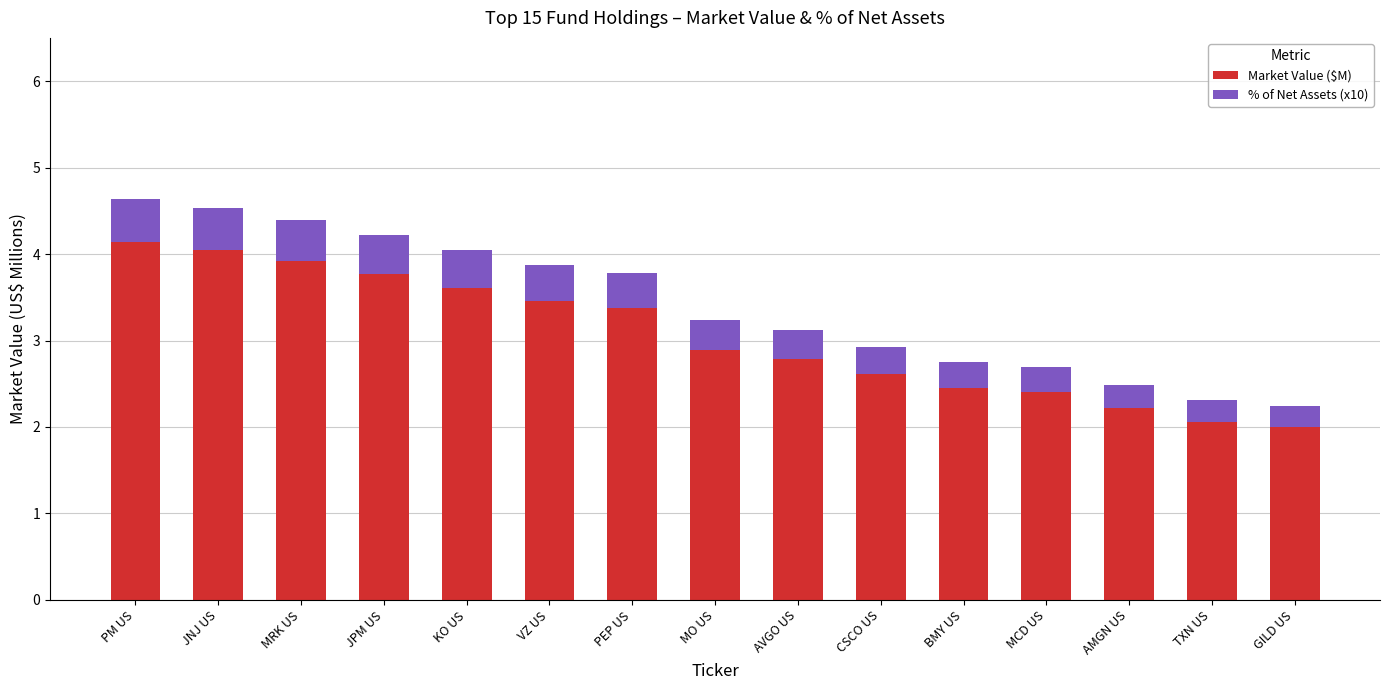

What is the difference between the second highest and second lowest values in the Market Value ($M) series?

2.0